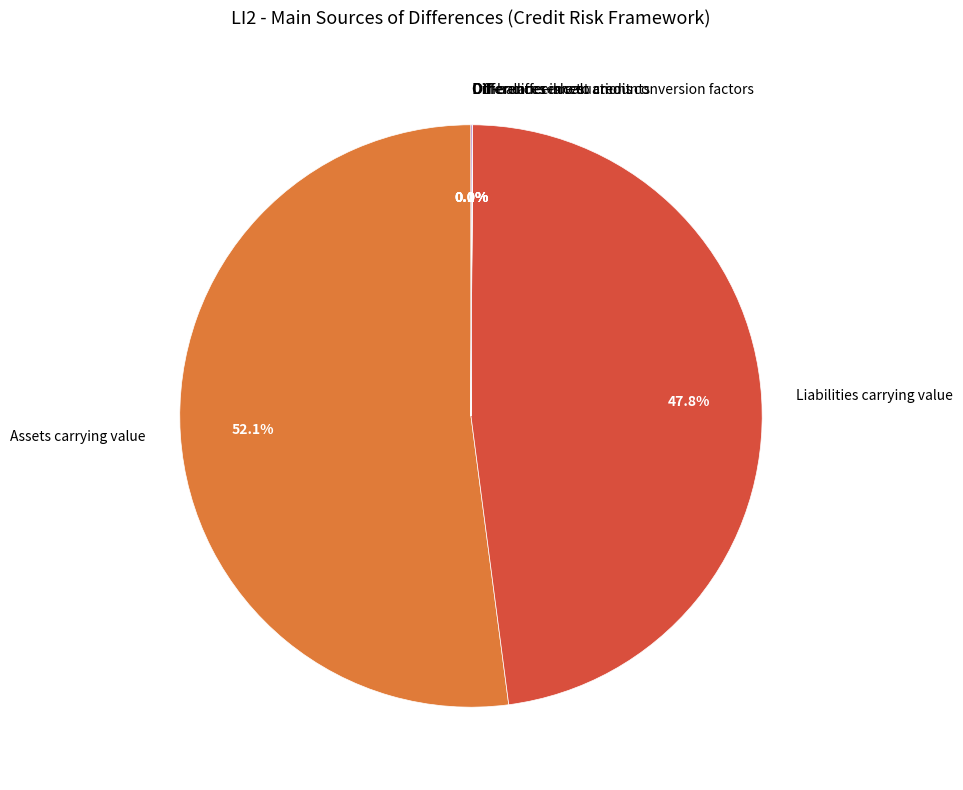

What percentage is NOT represented by Liabilities carrying value?

52.2%